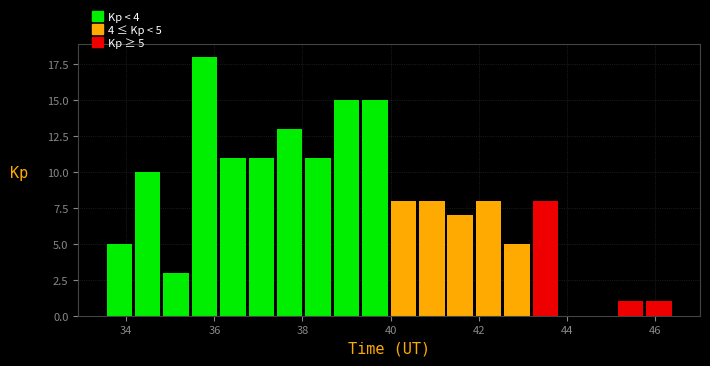

Around what value on the x-axis is the tallest bar? Give the approximate position of its centre, as read against the axis.

35.8